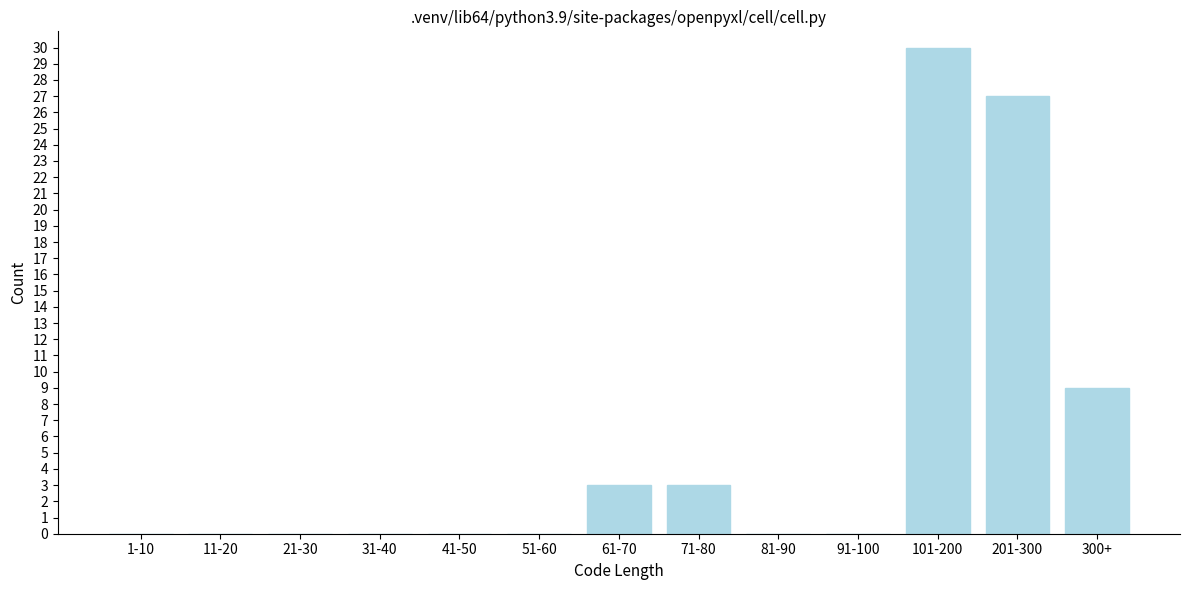

Reading left to right, extract all data points from this chart.

1-10=0	11-20=0	21-30=0	31-40=0	41-50=0	51-60=0	61-70=3	71-80=3	81-90=0	91-100=0	101-200=30	201-300=27	300+=9